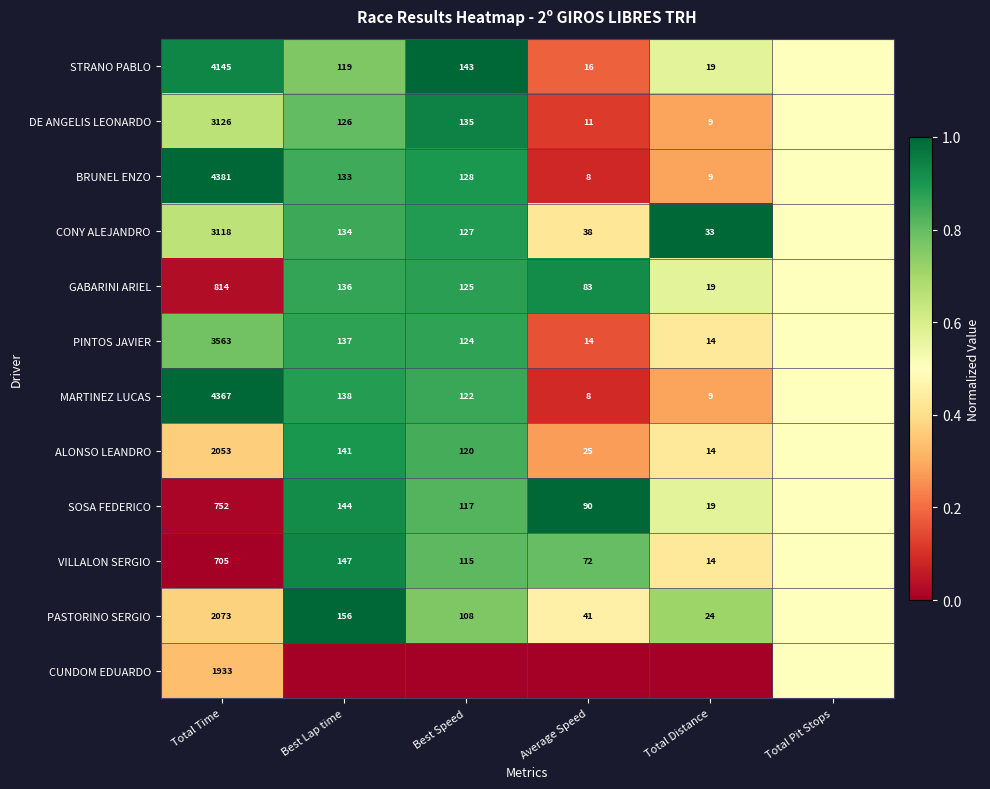

Is it true that VILLALON SERGIO equals 0.6 at Best Lap time?

False